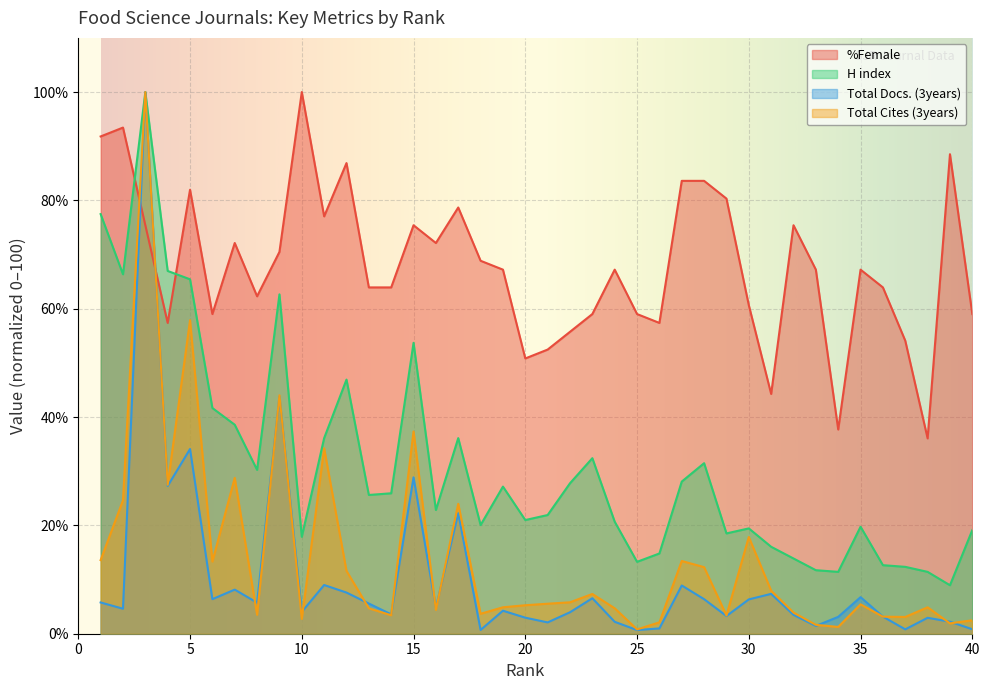

At how many categories does at least one series exceed 83?

8